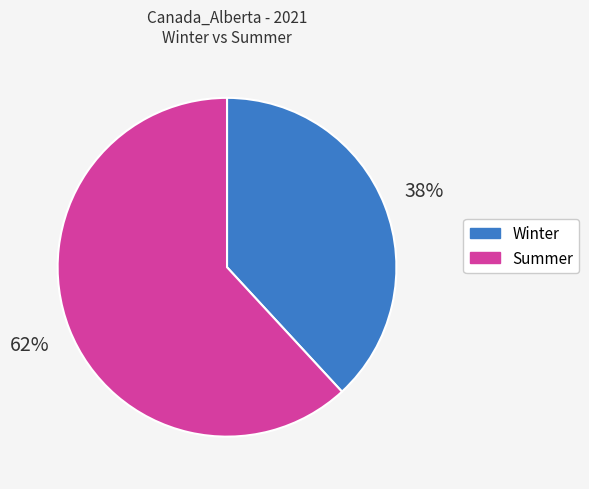

Is there any slice that represents more than half of the pie?

Yes